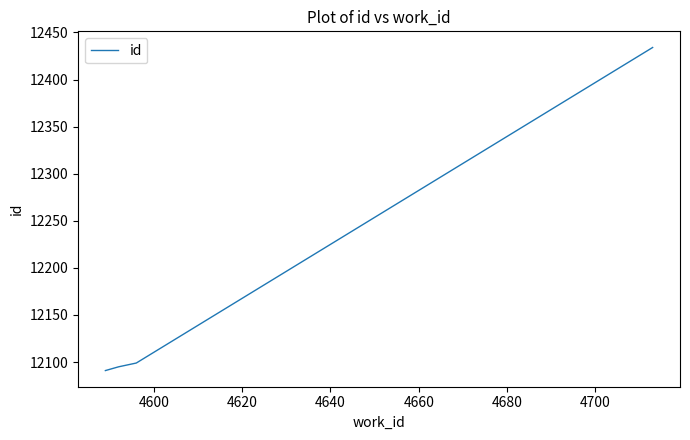

What is the difference between the second highest and minimum values?

8